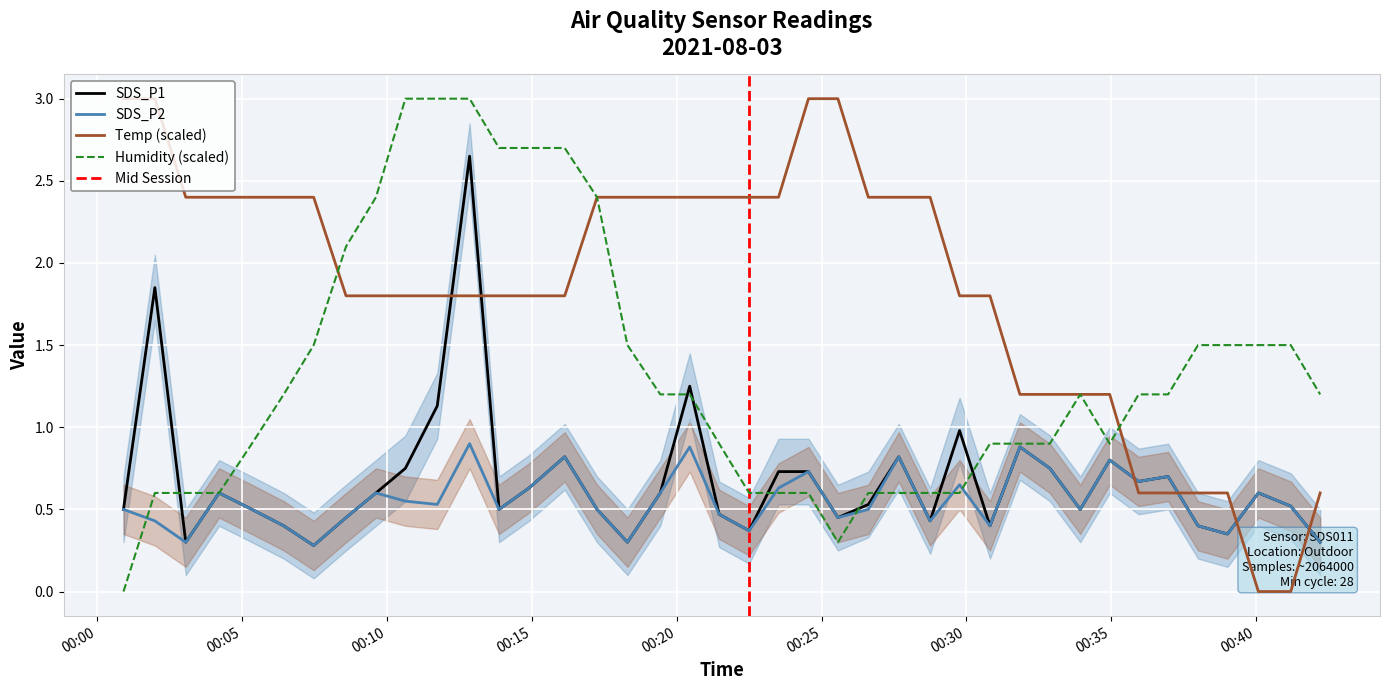

The value of SDS_P1 at 2021/08/03 00:17:15 is 0.5. True or false?

True